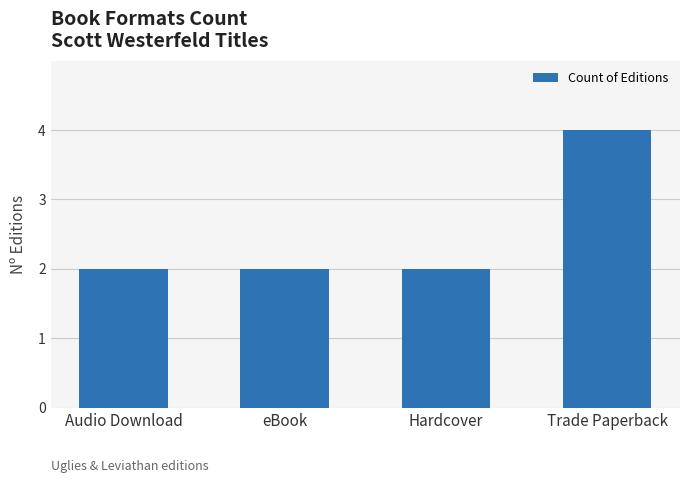

What is the value of the 1st bar from the left?

2